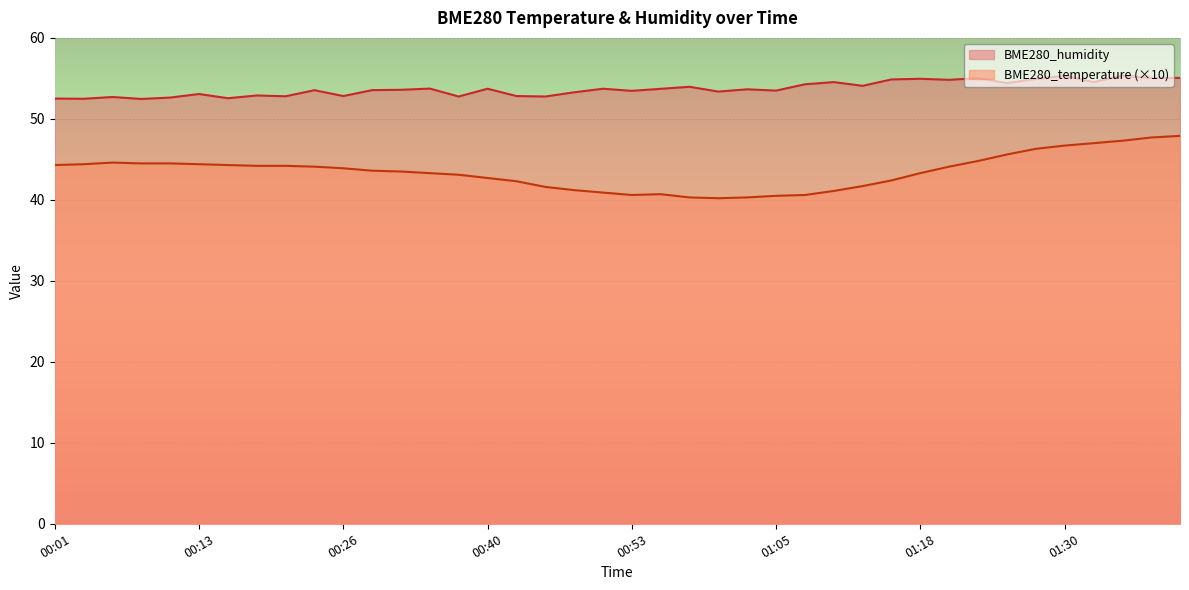

What is the average value of the BME280_humidity series?

53.7